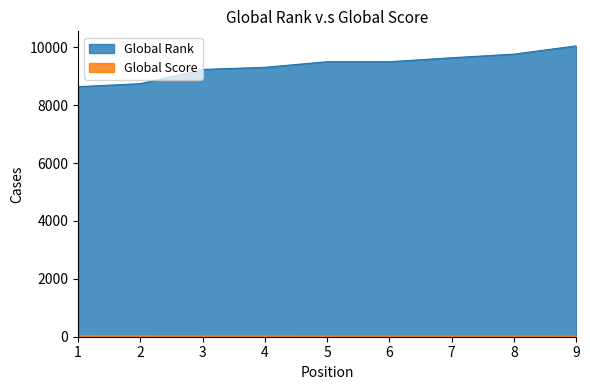

At 5, list the series in order from smallest to largest.

Global Score, Global Rank